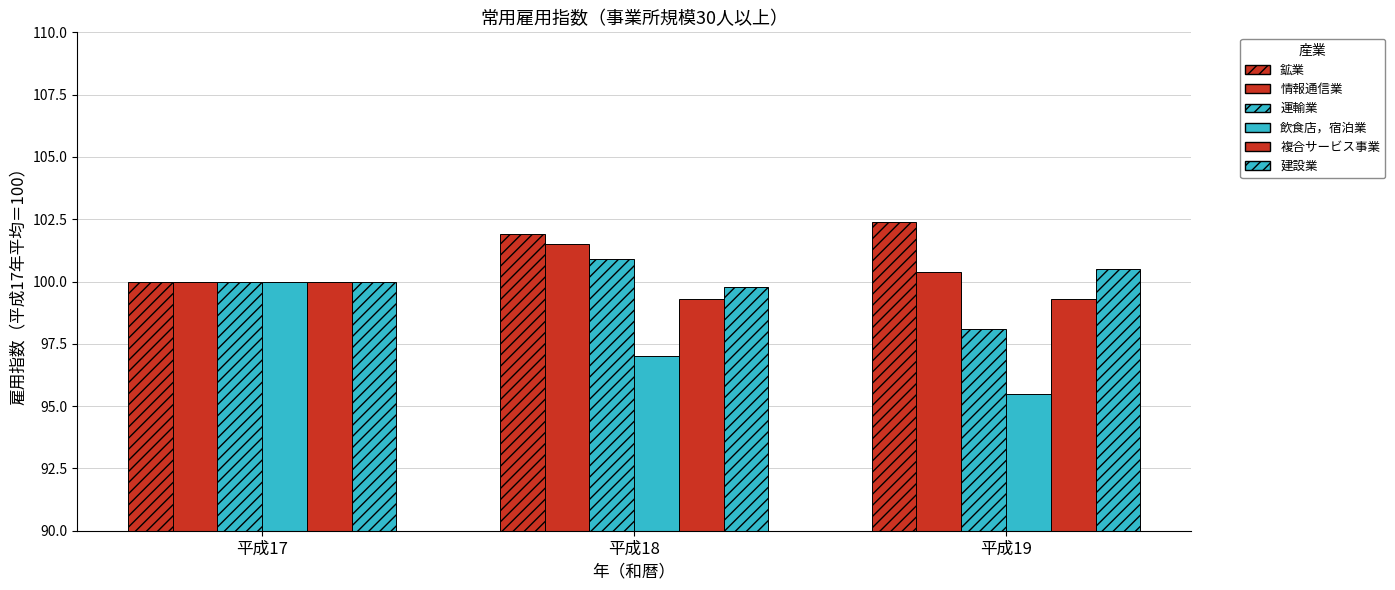

List the labels in order of 運輸業 value, smallest first.

平成19, 平成17, 平成18